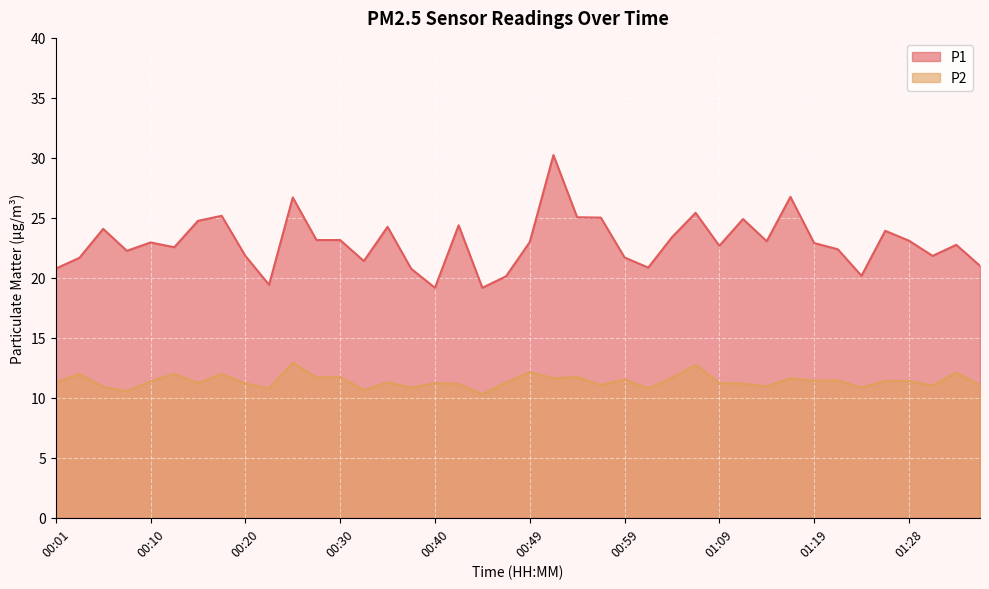

What is the sum of all P2 values?

455.4